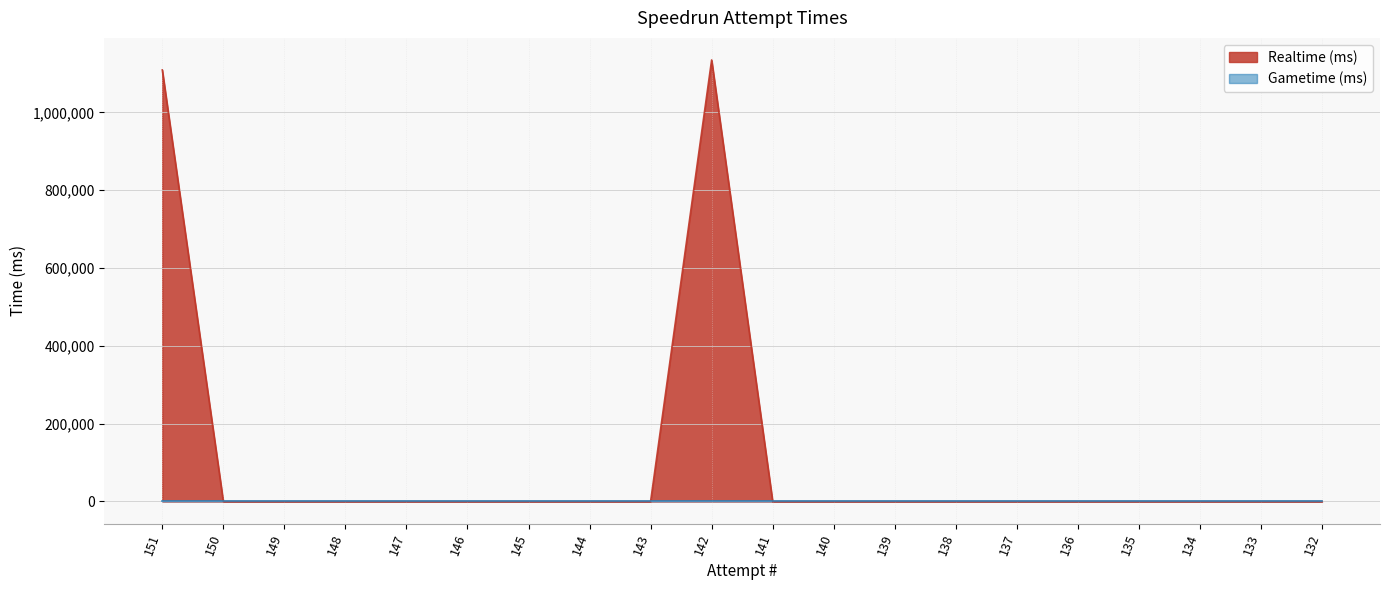

Reading right to left, what are all the values shown in this chart?

132=0	133=0	134=0	135=0	136=0	137=0	138=0	139=0	140=0	141=0	142=1134575	143=0	144=0	145=0	146=0	147=0	148=0	149=0	150=0	151=1108944